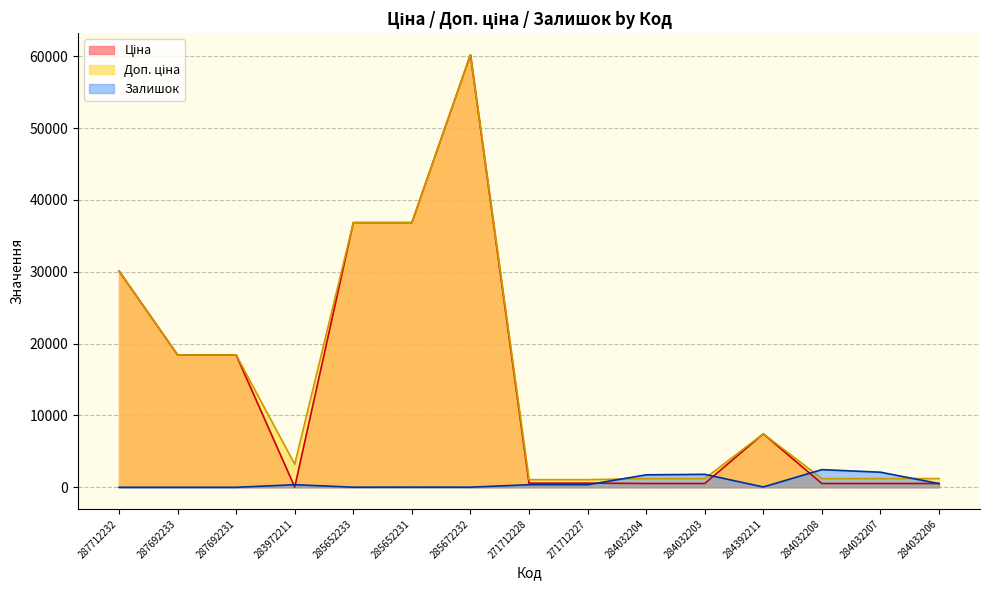

What is the difference between the highest and lowest values at 287692231?

18420.9